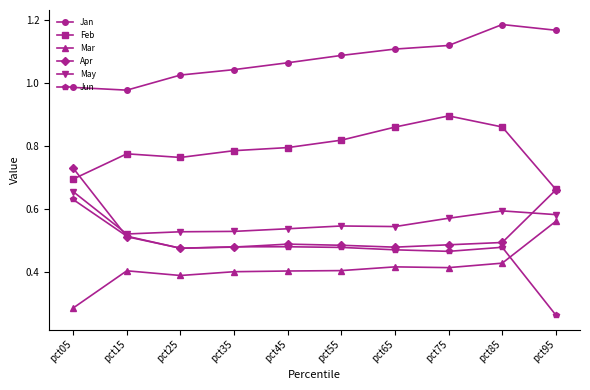

Where is Jun nearest to the value 0?

pct95